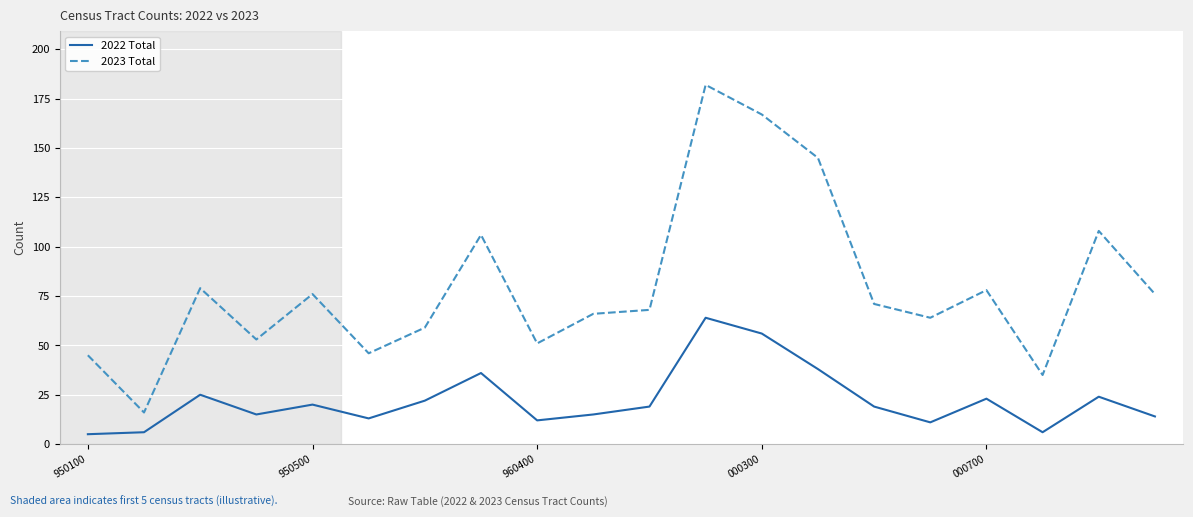

What is the maximum value for 2023 Total?

182